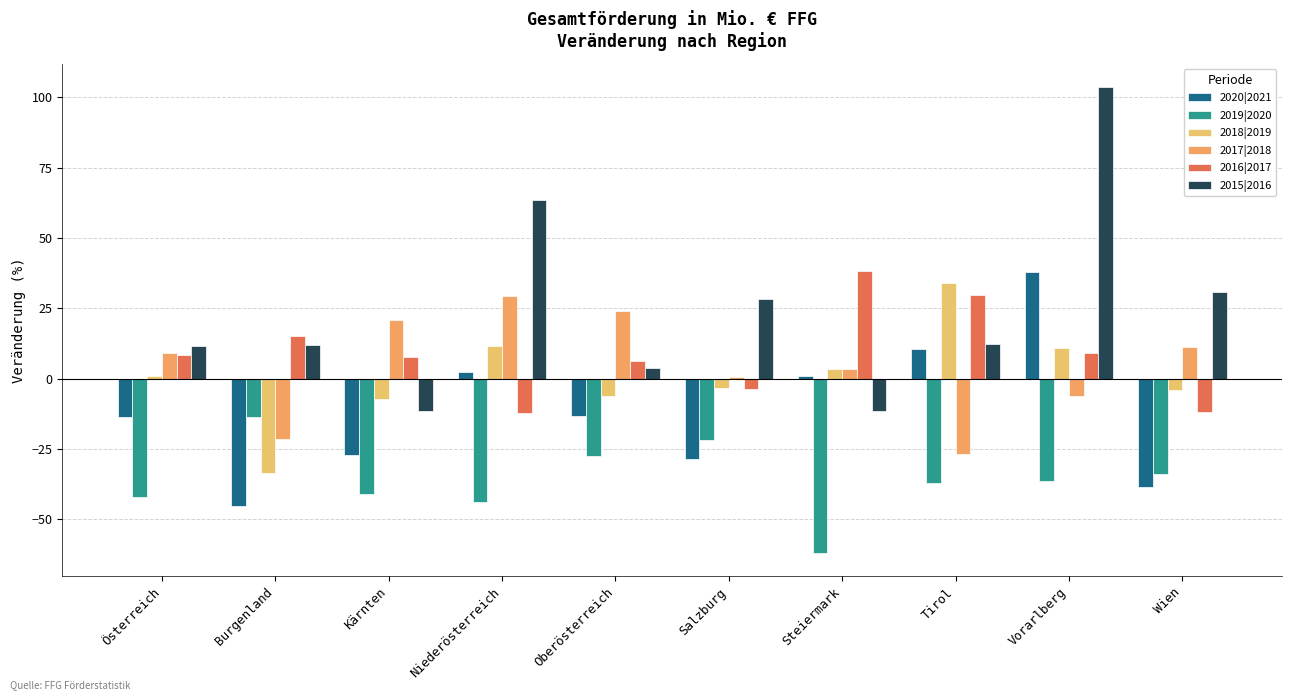

Which category has the lowest value across all series?

Steiermark